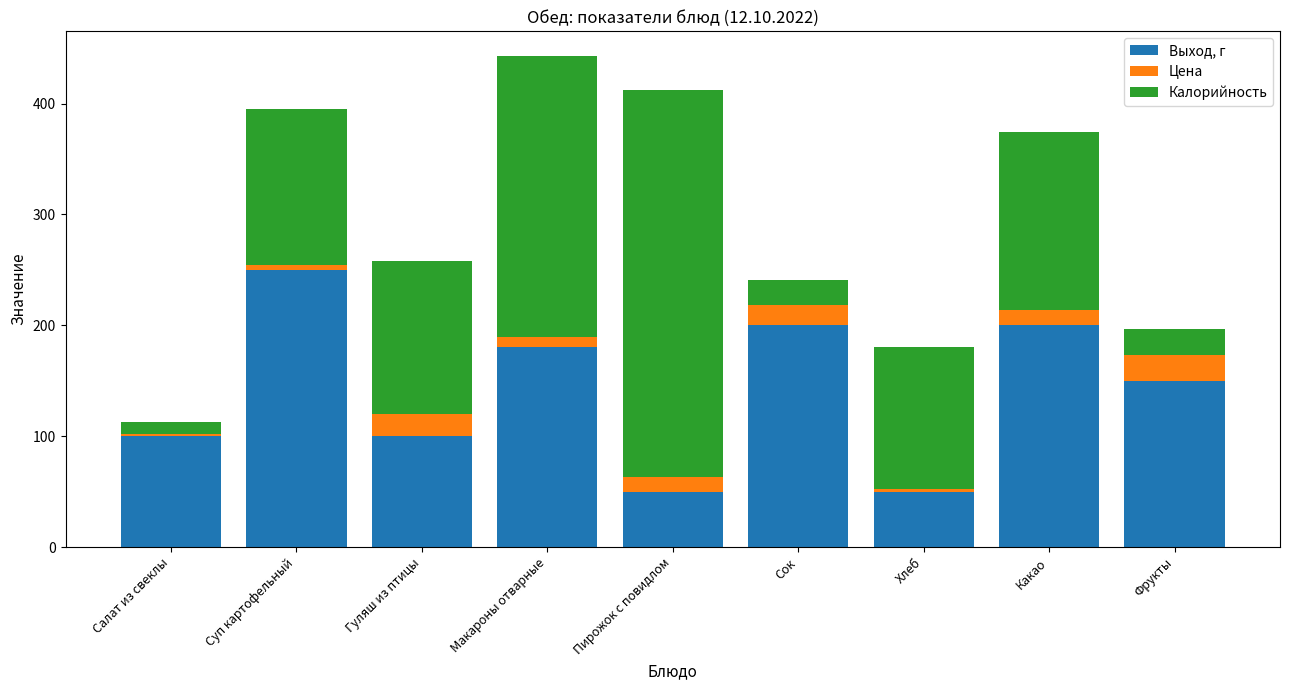

Count the number of categories in the chart.

9